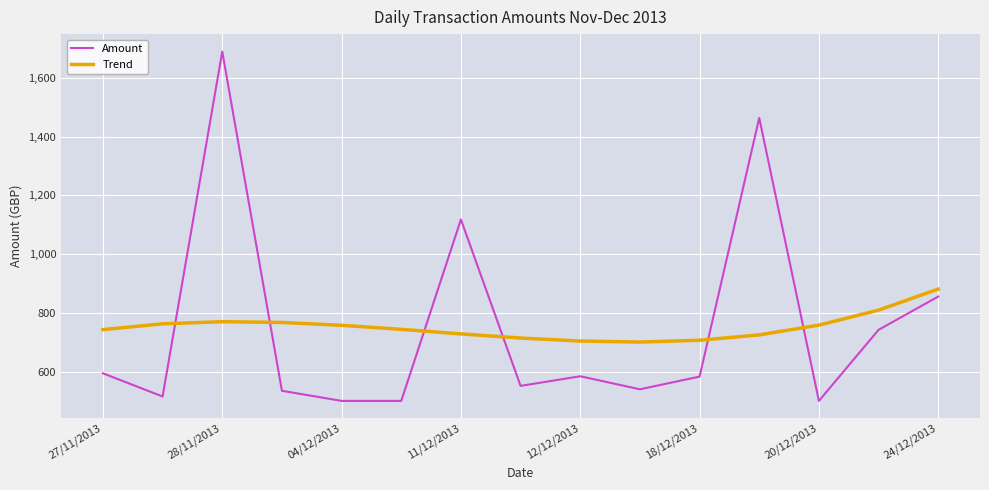

Rank the series by their maximum value, from highest to lowest.

Amount, Trend